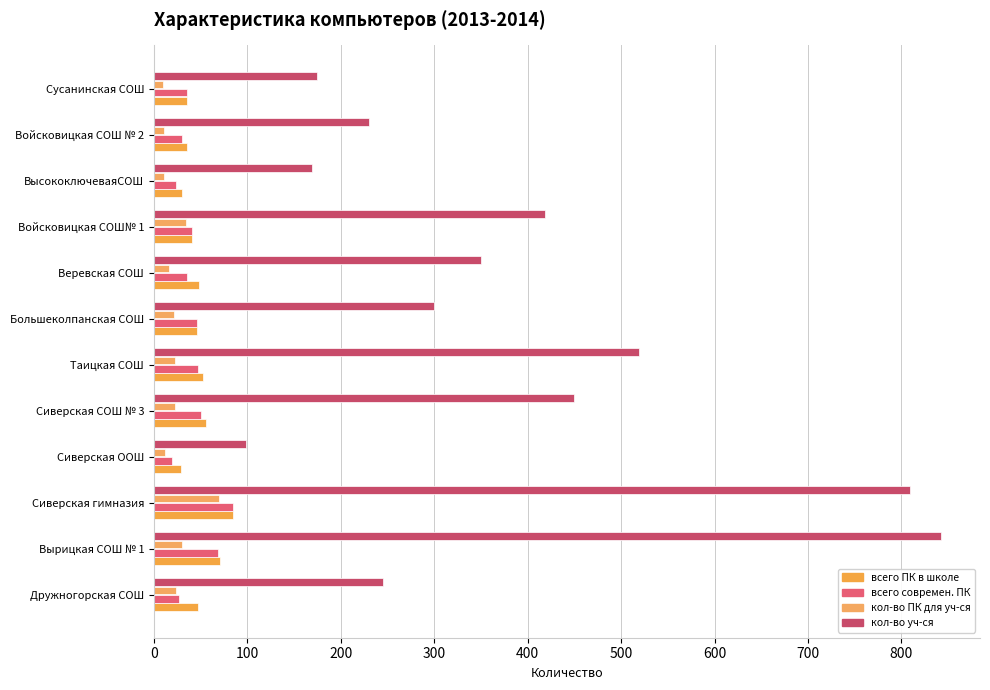

Count the number of data series in this chart.

4